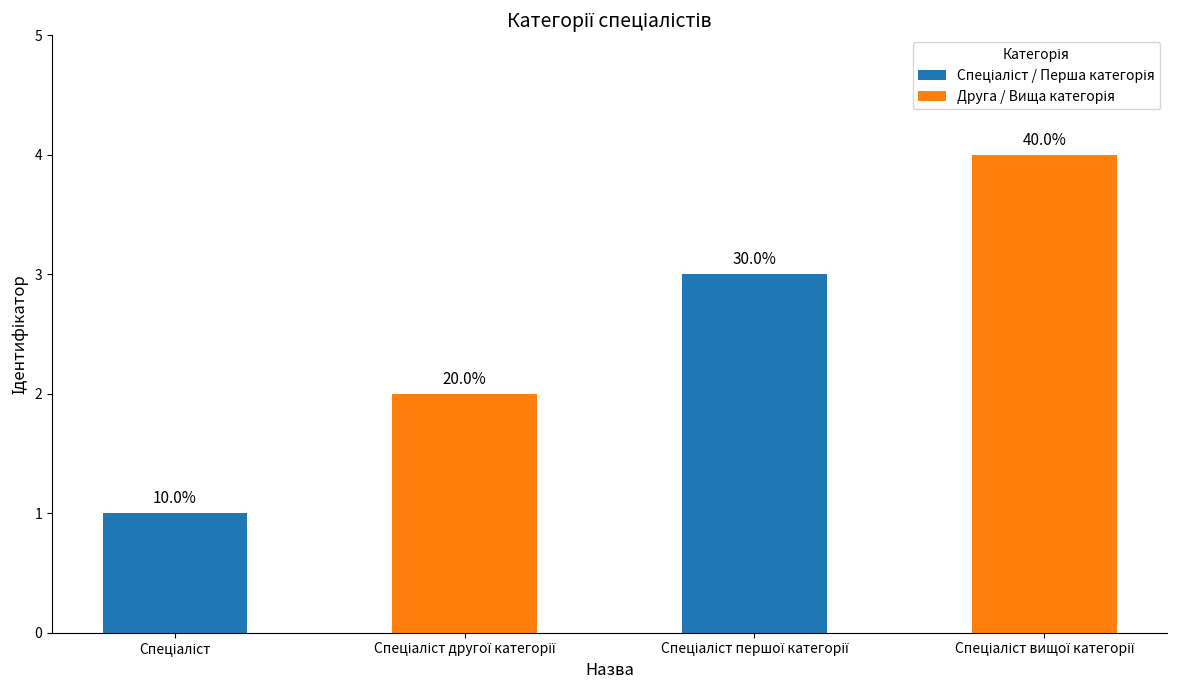

What is the greatest value displayed?

4